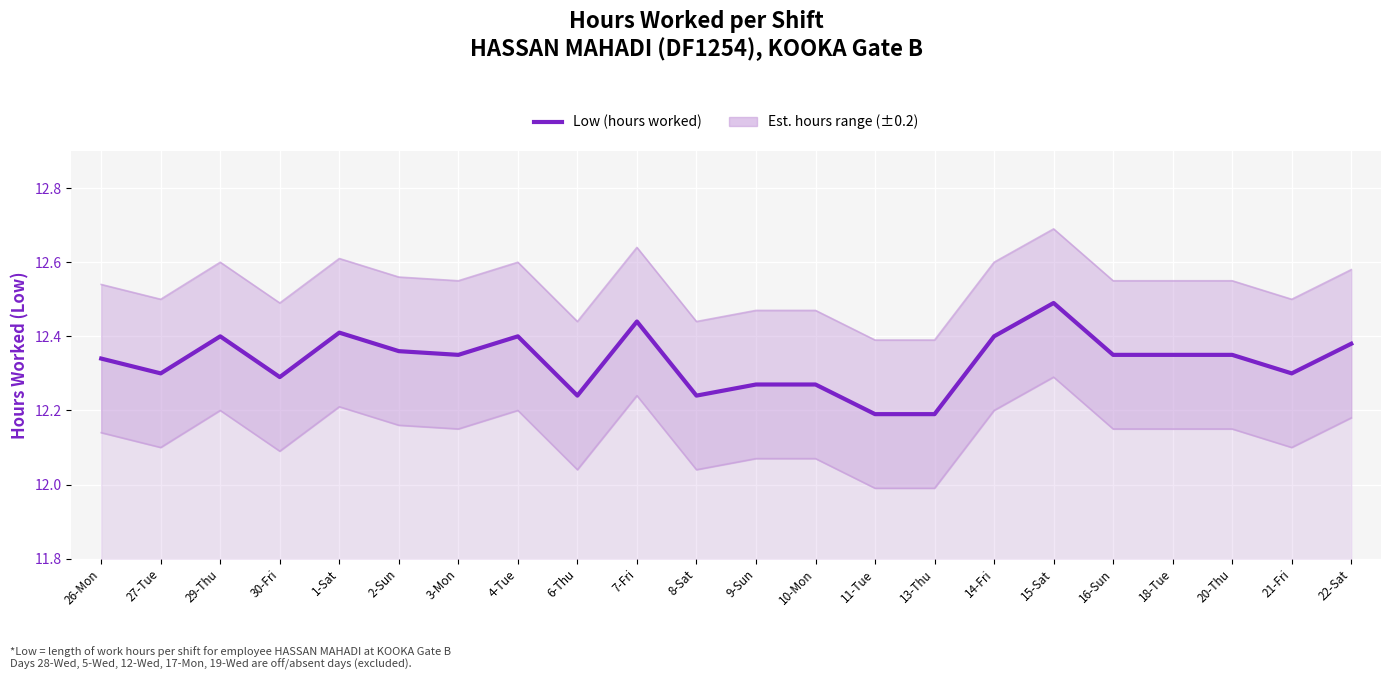

What is the average value?

12.3